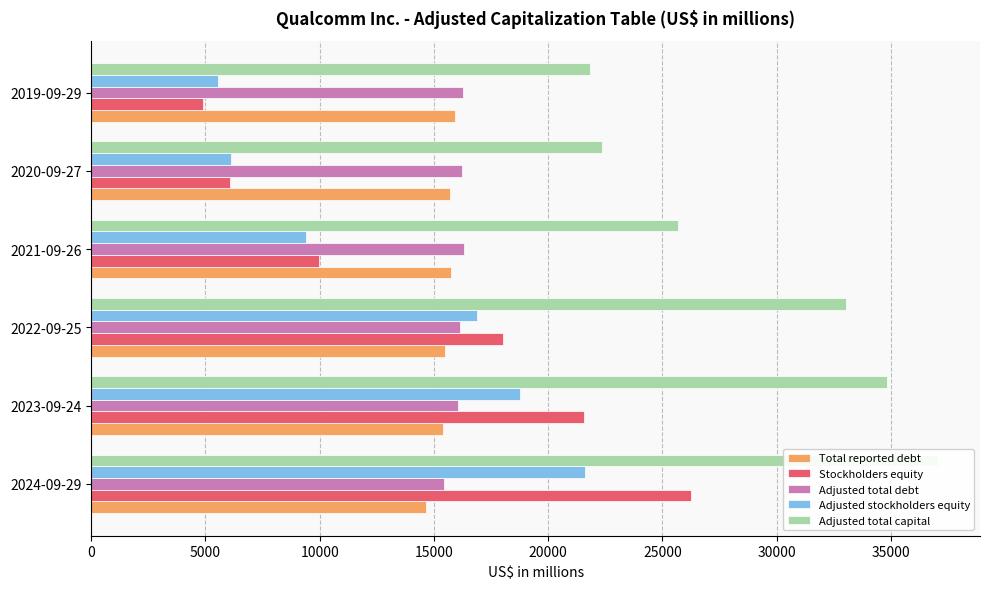

Which series has the largest total across all categories?

Adjusted total capital